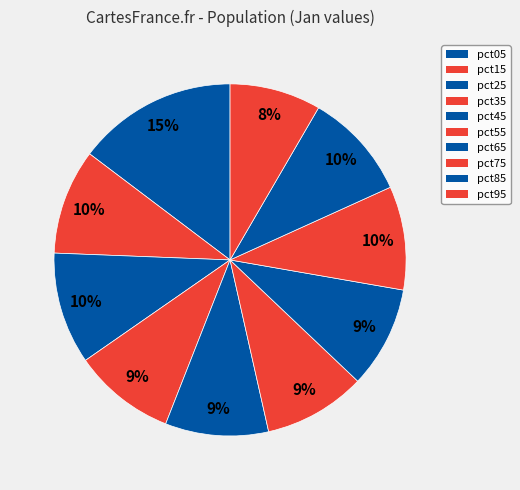

Count the number of slices in the pie.

10